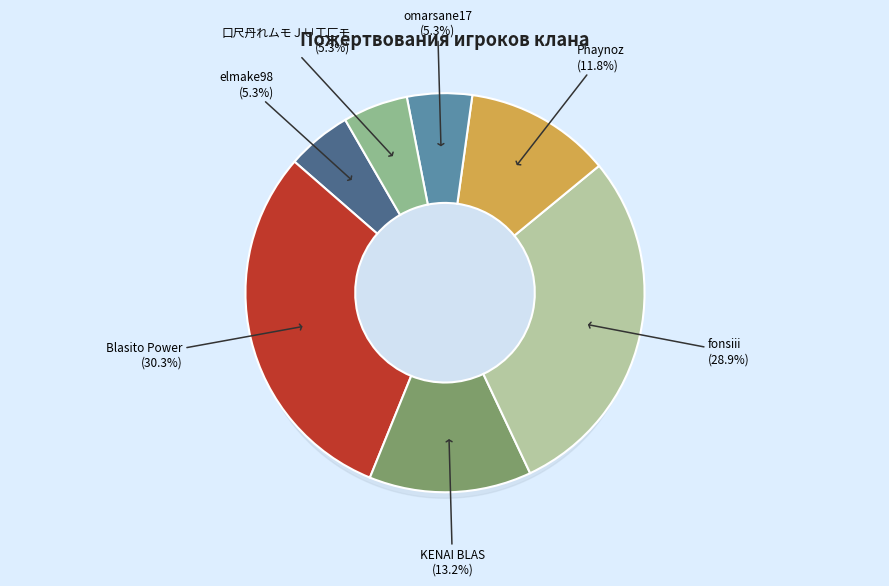

Rank the categories by value from lowest to highest.

elmake98, omarsane17, 口尺丹れムモＪ∪工匚モ, Phaynoz, KENAI BLAS, fonsiii, Blasito Power